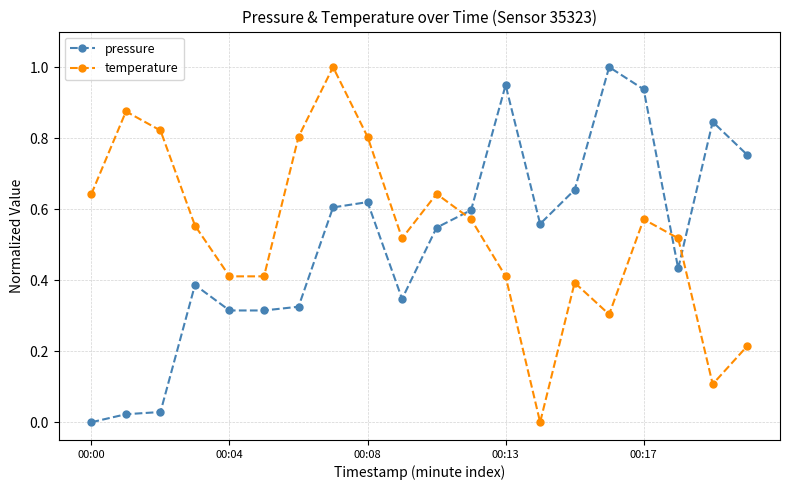

What is the maximum value shown in the chart?

1.0